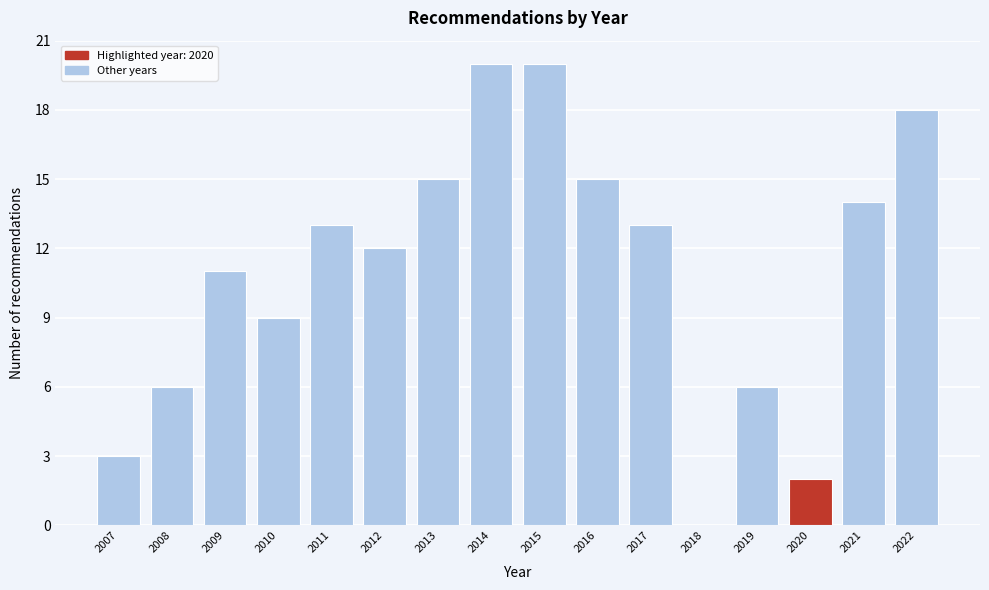

Reading left to right, extract all data points from this chart.

2007=3	2008=6	2009=11	2010=9	2011=13	2012=12	2013=15	2014=20	2015=20	2016=15	2017=13	2018=0	2019=6	2020=2	2021=14	2022=18